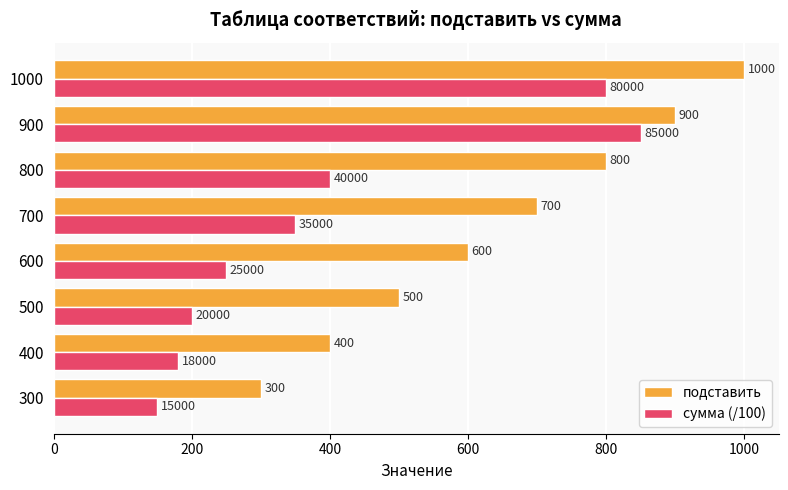

How many data points does each series have?

8